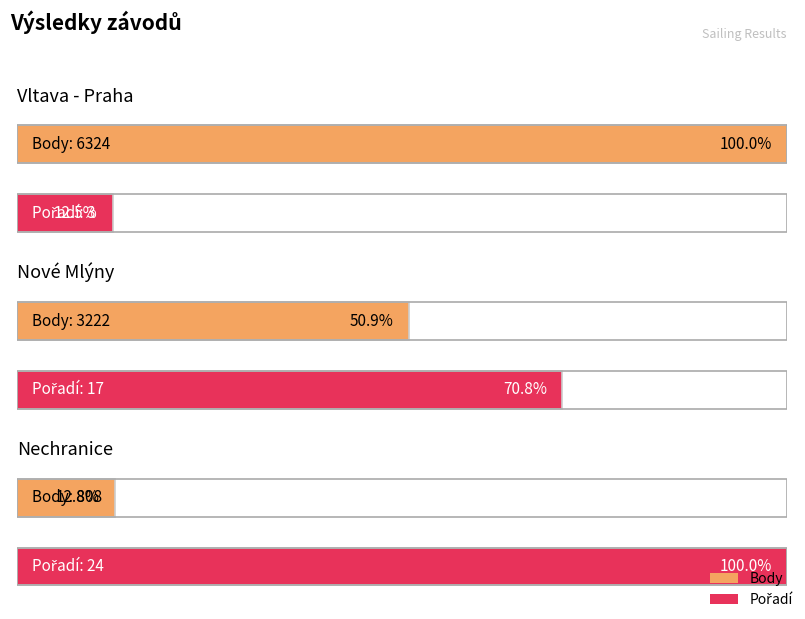

Is it true that Body equals 3222 at Nové Mlýny?

True